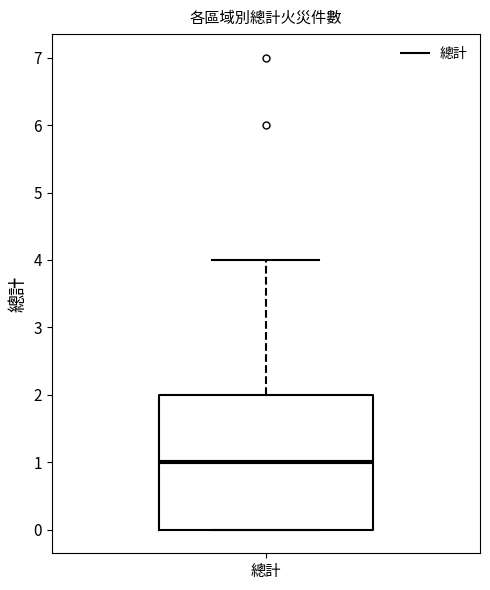

Transcribe this box plot: give where the median line is, the range the box spans, and where the two whiskers end, as read against the y-axis. The values are not printed on the chart, so give them approximately, as read against the axis.

median 1, box 0 to 2, whiskers 0 to 4